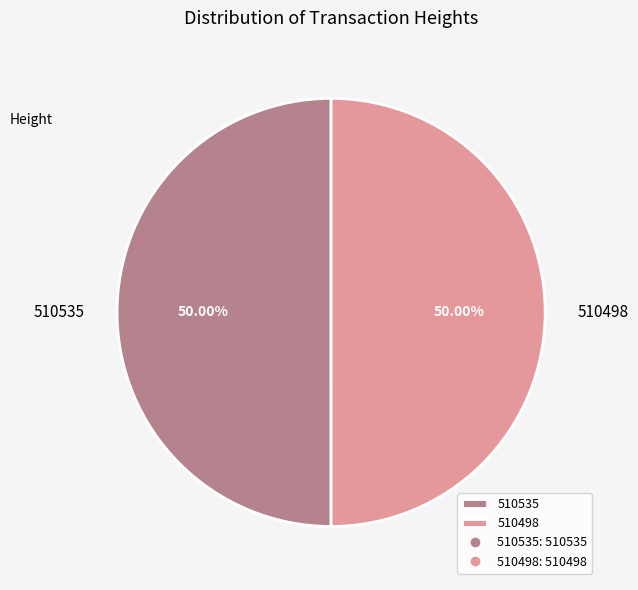

To the nearest percent, what percentage of the pie is 510498?

50%